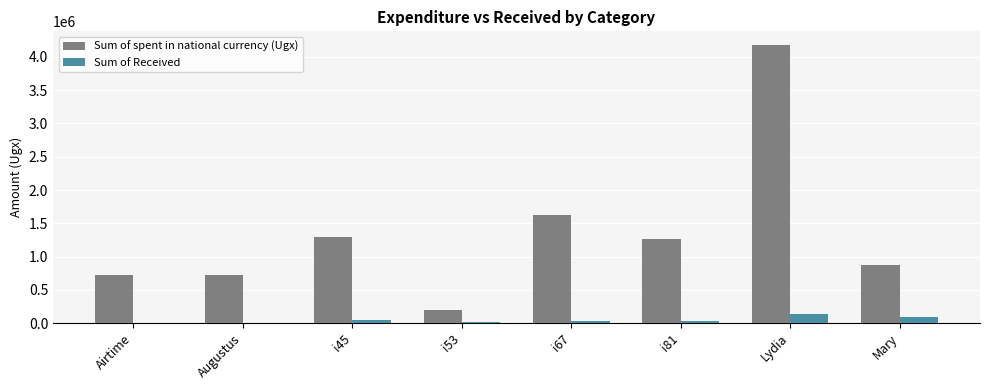

Is the value of Sum of spent in national currency (Ugx) at Lydia greater than the value of Sum of Received at Airtime?

Yes